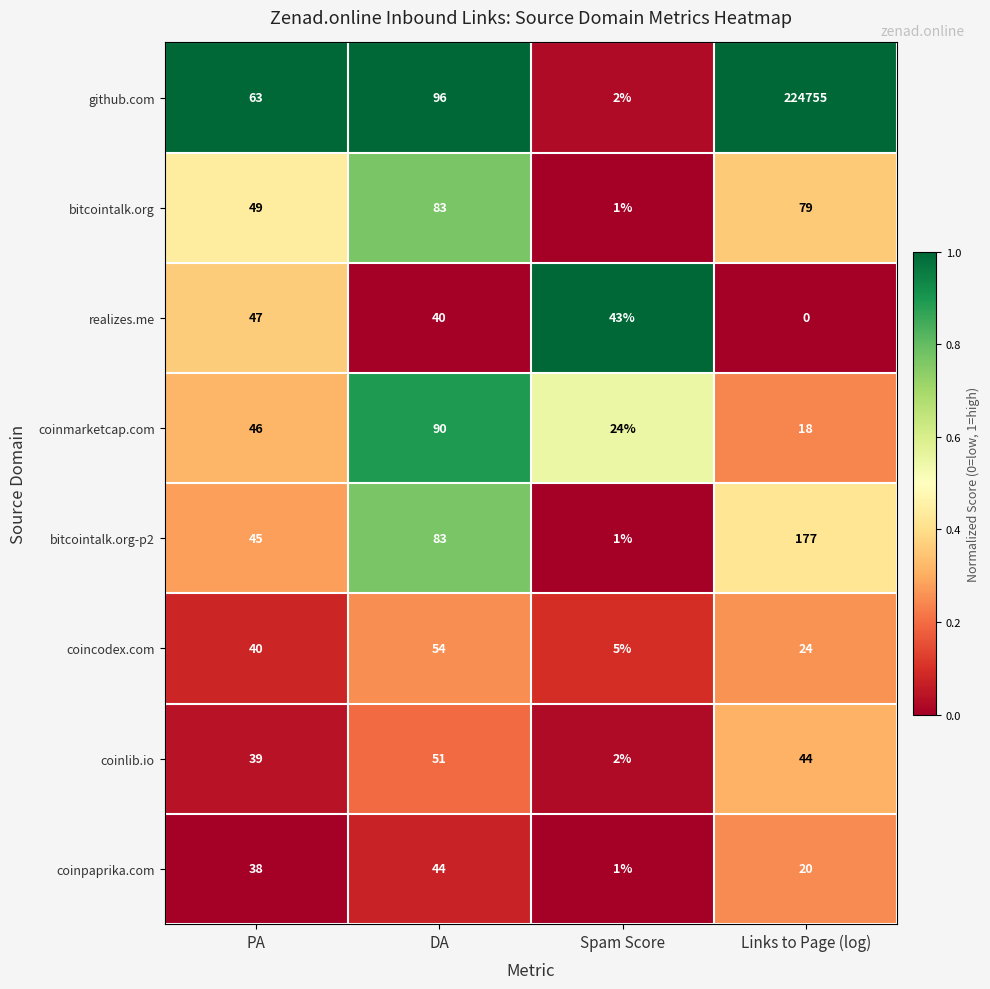

At which category is the sum across all series the highest?

Links to Page (log)